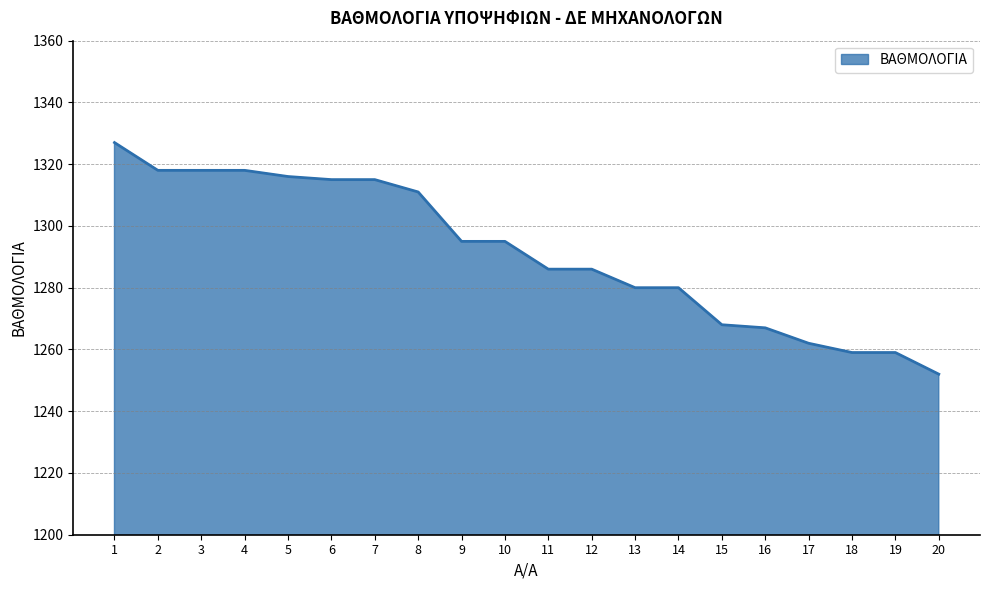

Read the value at 5.

1316